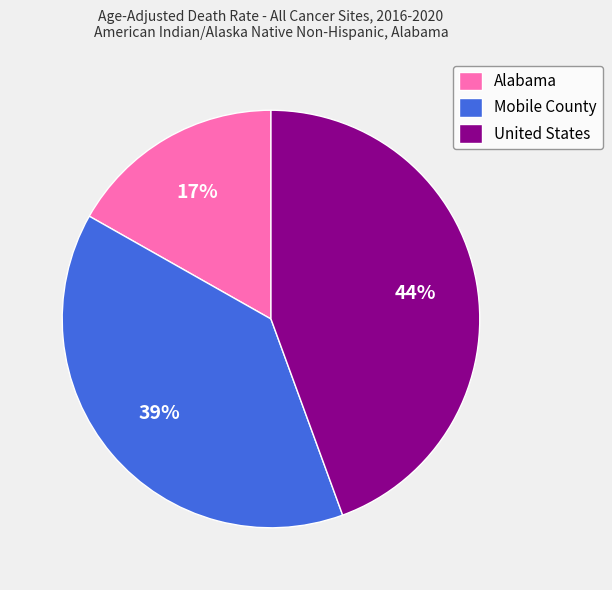

Is there any slice that represents more than half of the pie?

No